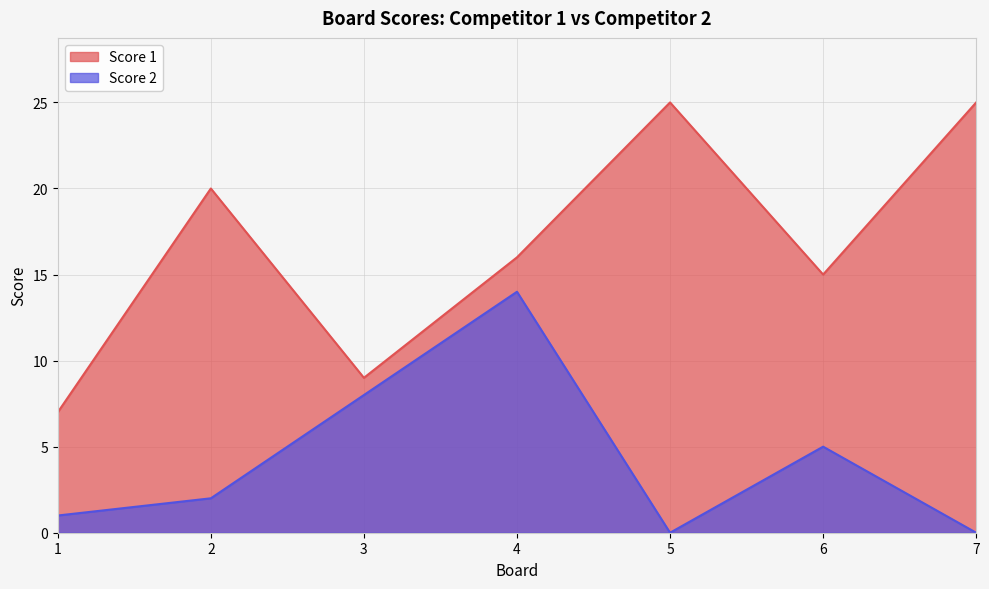

What is the greatest value displayed?

25